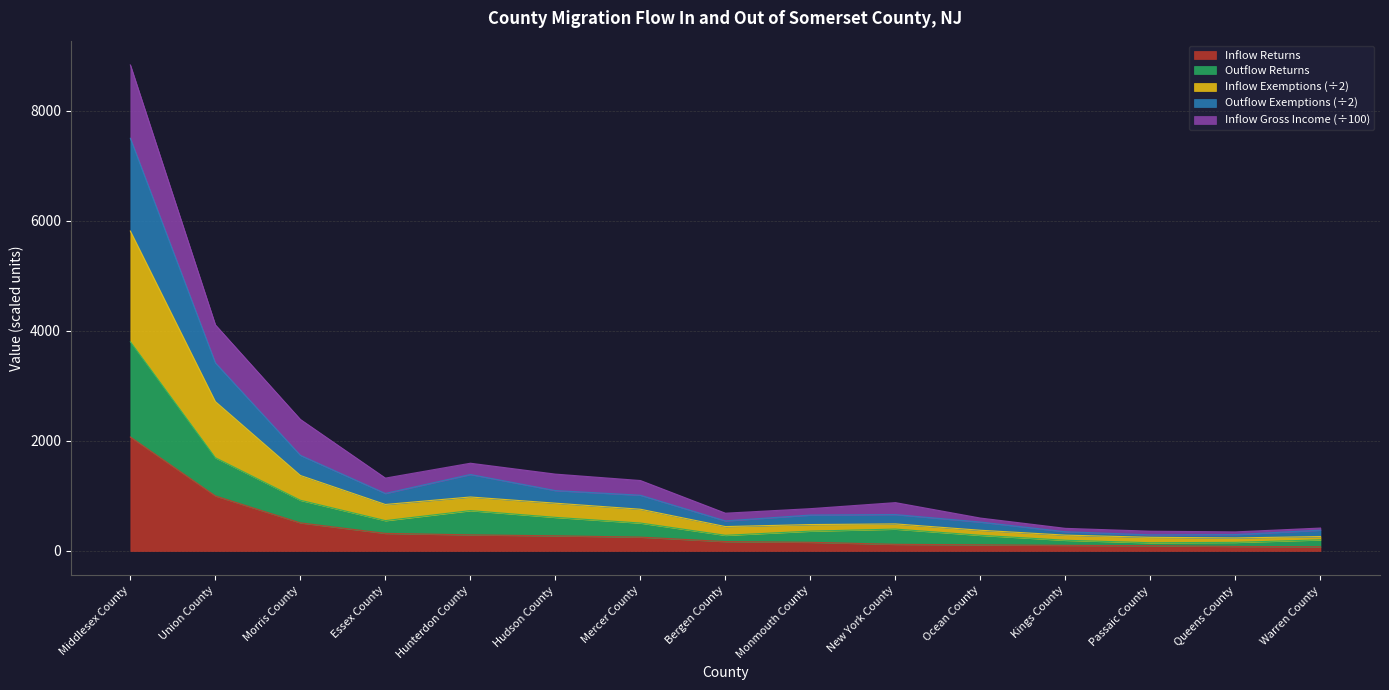

What is the label of the 8th point from the left?

Bergen County